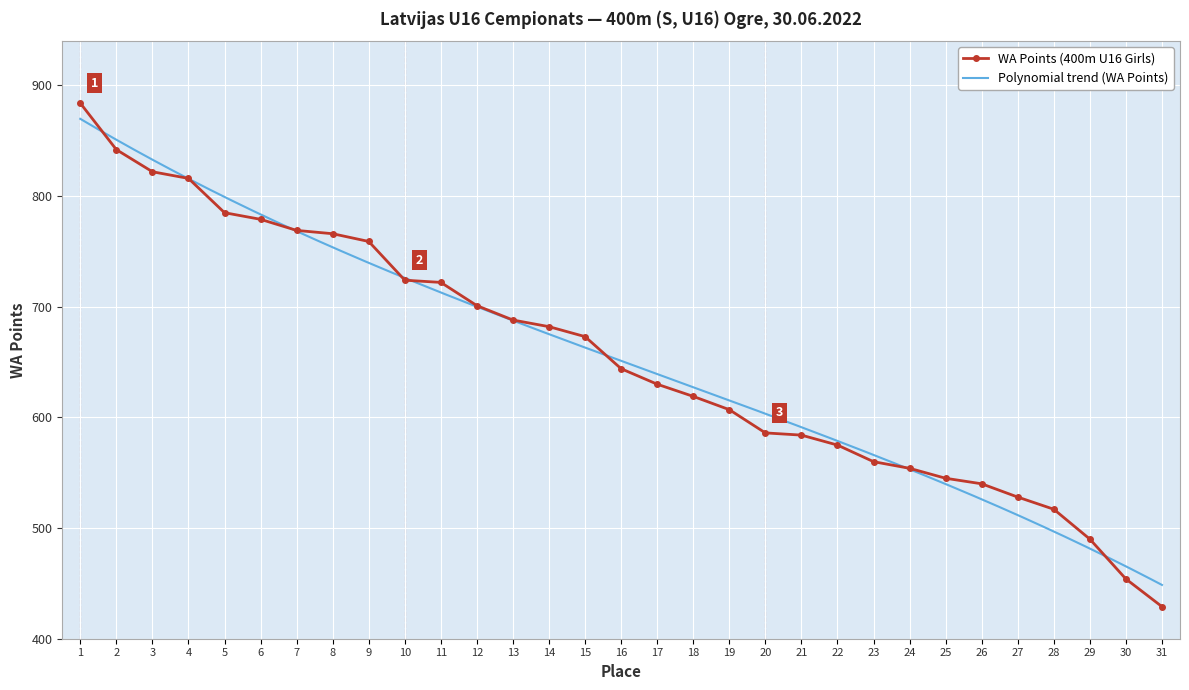

What is the ratio of the value at 22 to the value at 2?

0.7